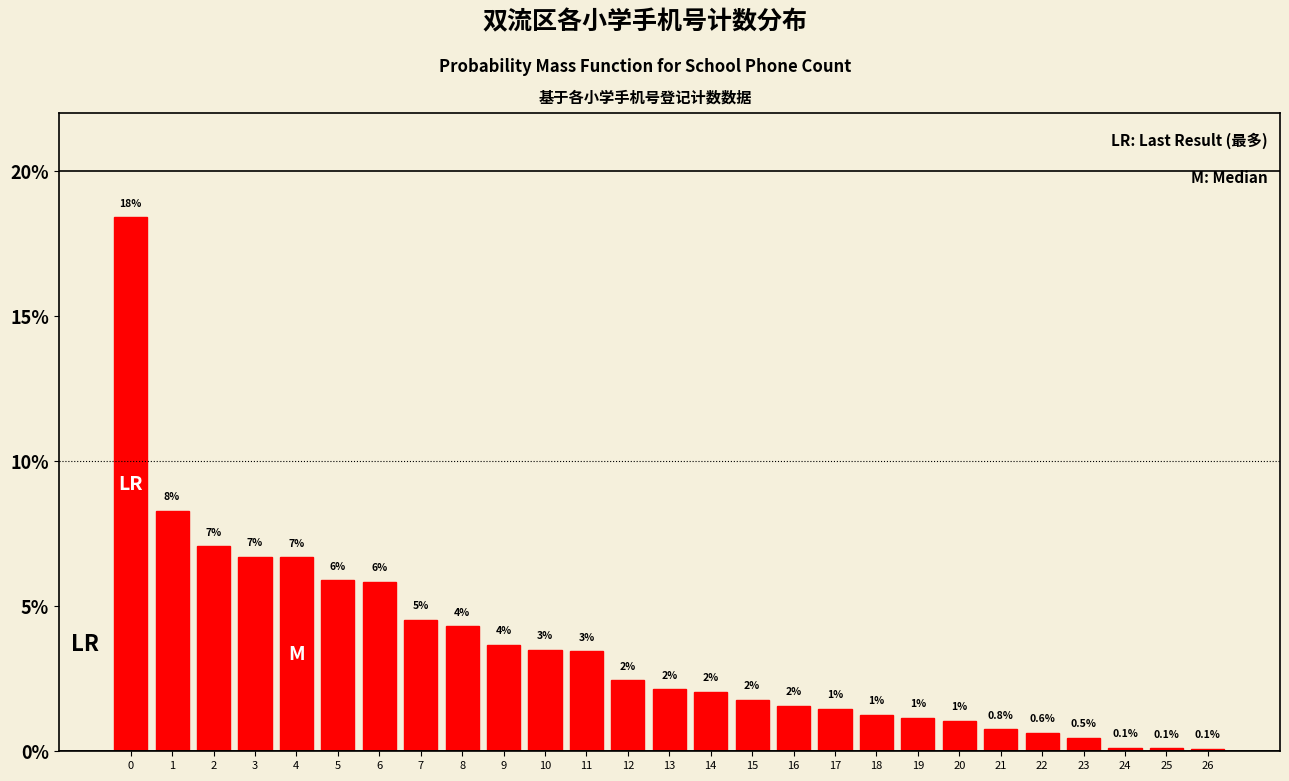

Between 17 and 19, which is larger?

17